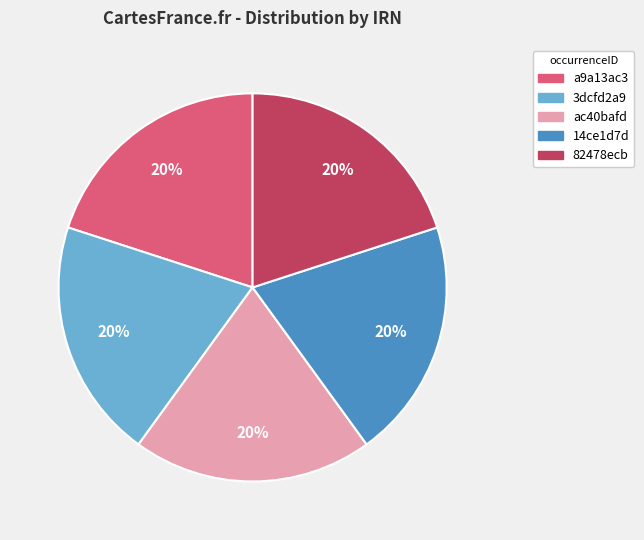

Do 82478ecb and 3dcfd2a9 together represent more than half of the pie?

No